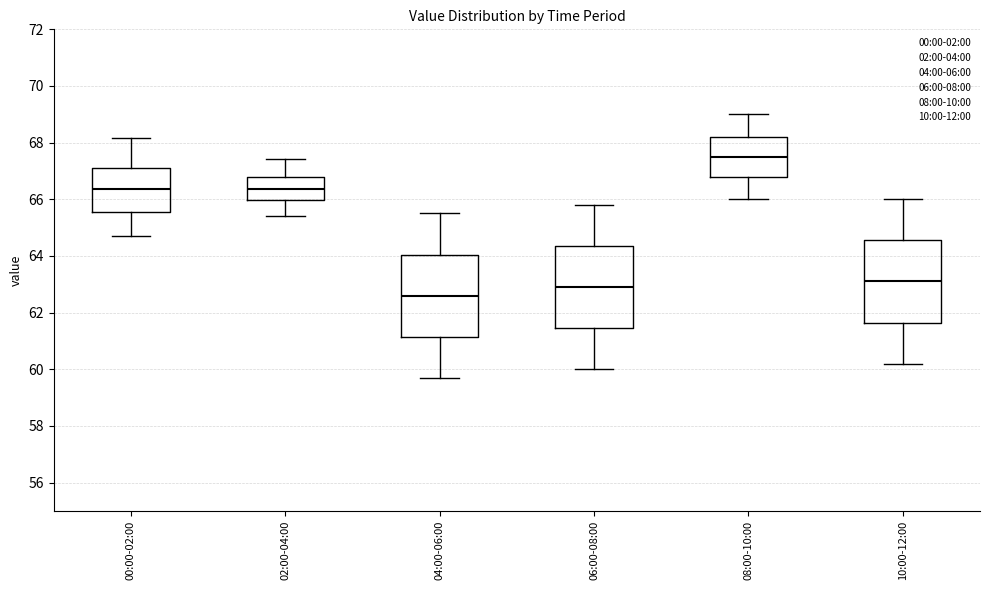

Reading left to right, transcribe this box plot: for each box, give where its median line is, the range the box spans, and where its two whiskers end, as read against the y-axis. The values are not printed on the chart, so give them approximately, as read against the axis.

00:00-02:00: median 66.4, box 65.6 to 67.0, whiskers 64.8 to 68.2
02:00-04:00: median 66.4, box 66.0 to 66.8, whiskers 65.4 to 67.4
04:00-06:00: median 62.6, box 61.2 to 64.0, whiskers 59.8 to 65.6
06:00-08:00: median 63.0, box 61.4 to 64.4, whiskers 60.0 to 65.8
08:00-10:00: median 67.6, box 66.8 to 68.2, whiskers 66.0 to 69.0
10:00-12:00: median 63.2, box 61.6 to 64.6, whiskers 60.2 to 66.0